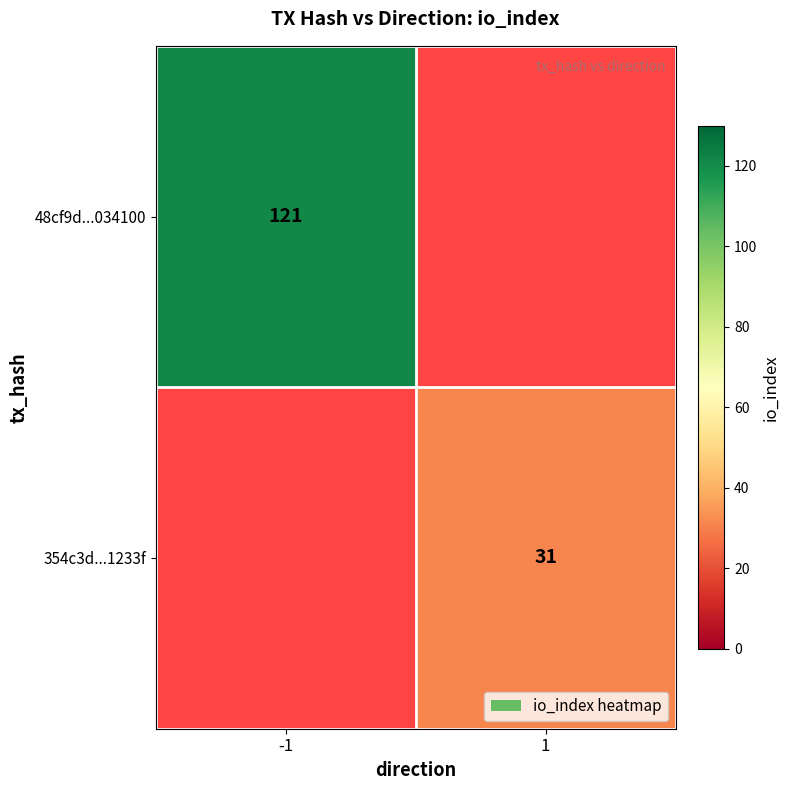

The value of 48cf9d...034100 at -1 is 41. True or false?

False